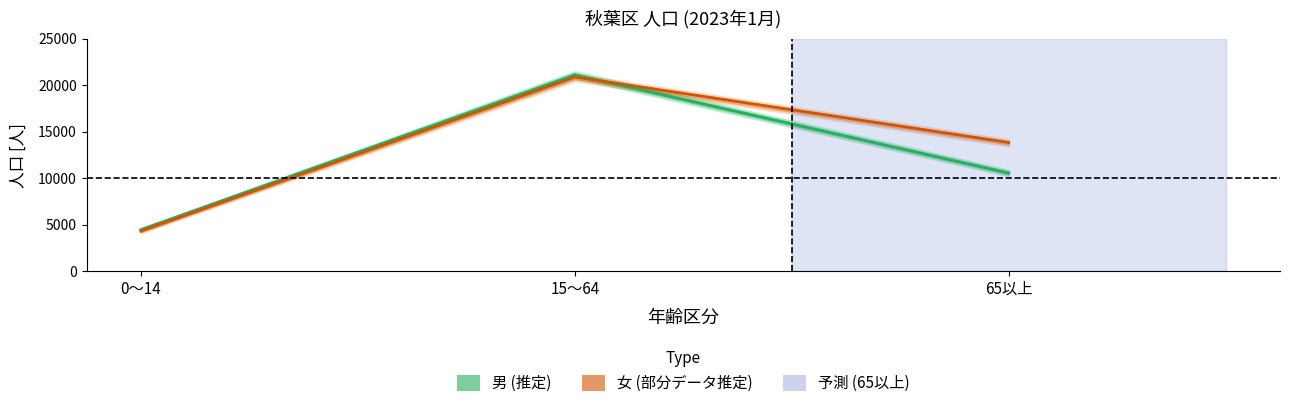

What is the difference between the second highest and minimum values in the 男 (推定) series?

6076